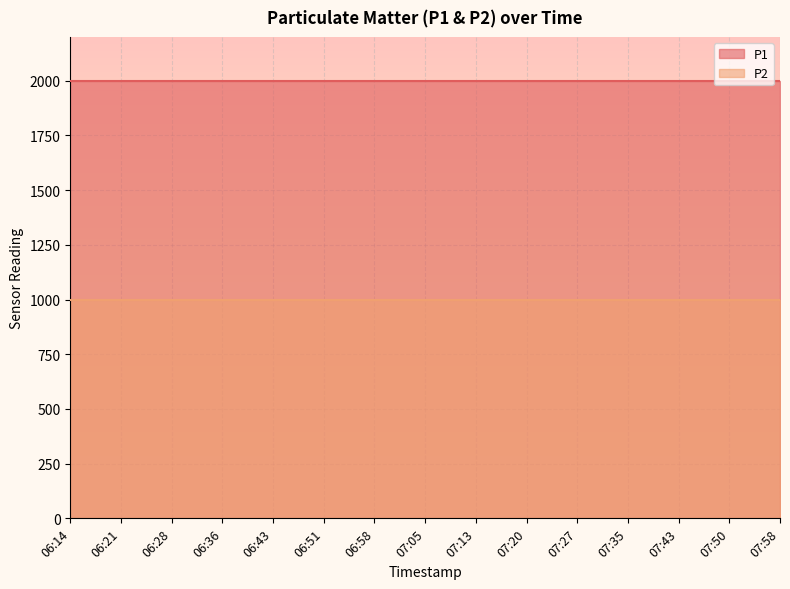

True or false: P1 and P2 intersect in this chart.

False